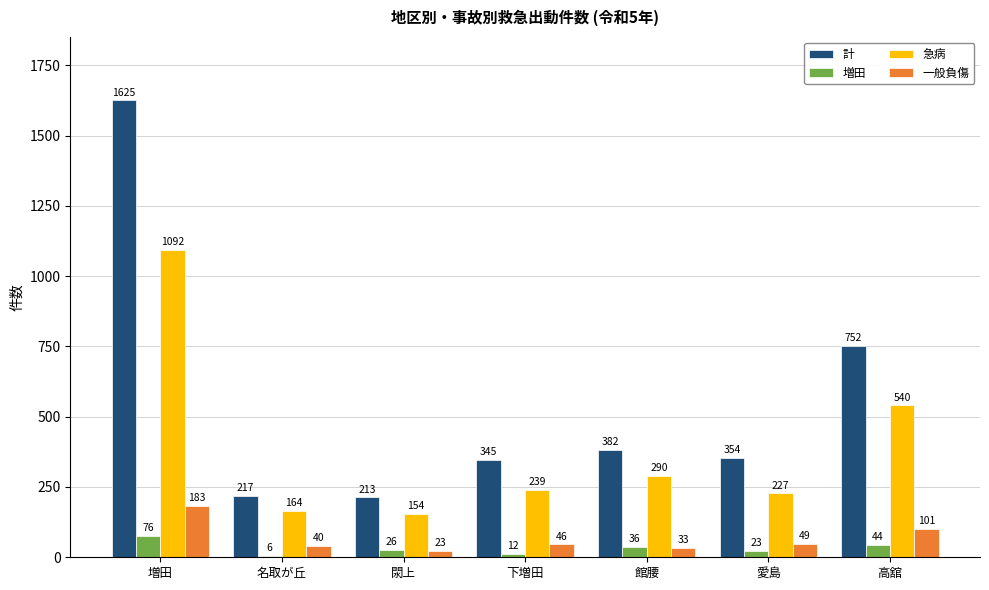

Between 増田 and 名取が丘, which series saw the biggest shift?

計